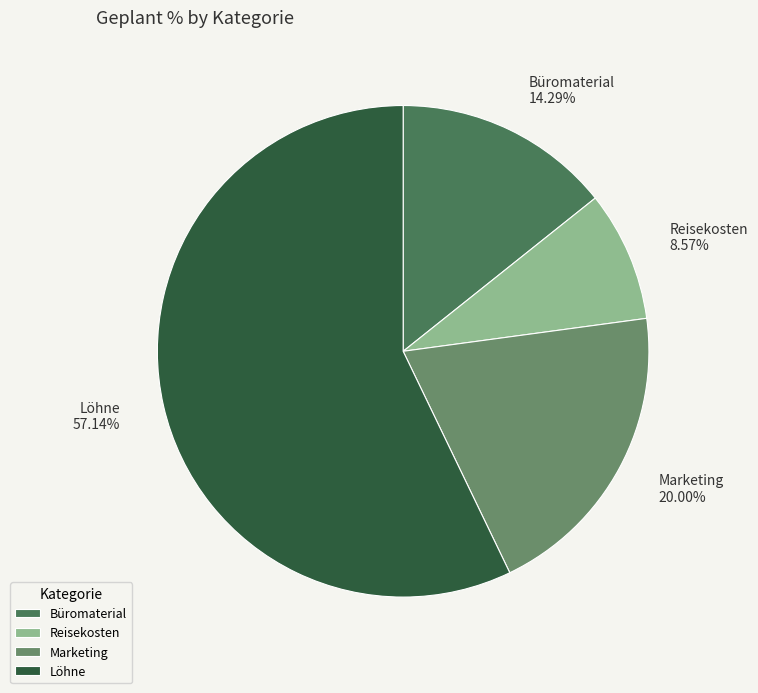

Is the sum of Marketing and Löhne greater than half?

Yes